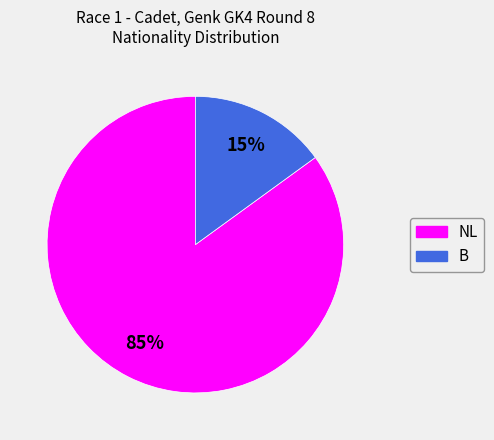

To the nearest percent, what is the average slice percentage?

50%